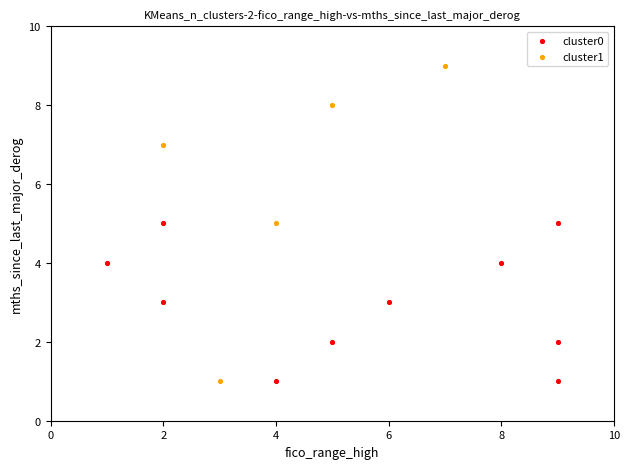

What are all the series names shown in the legend?

cluster0, cluster1